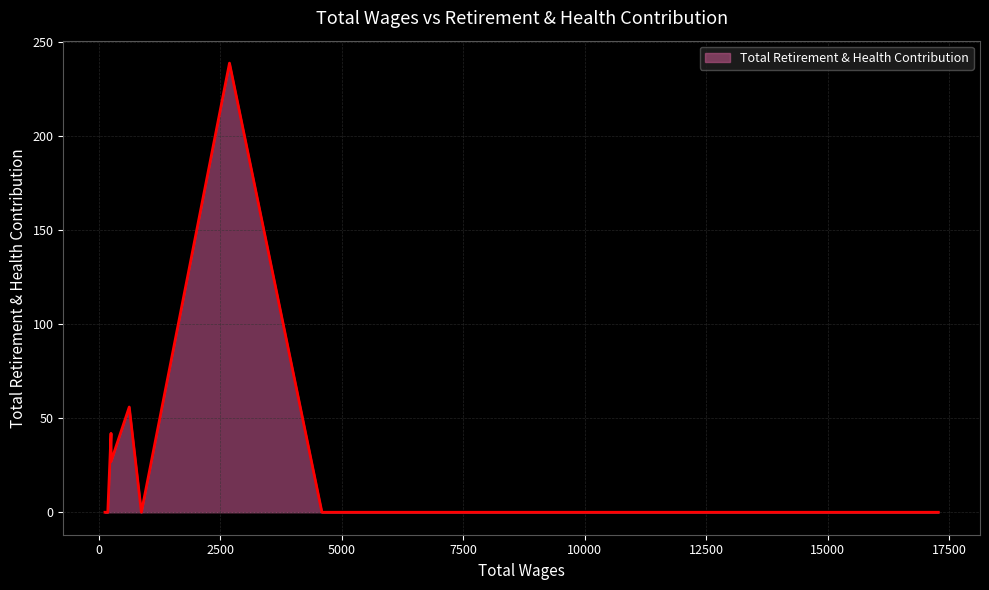

True or false: the data has more than 0 interior local peaks.

True